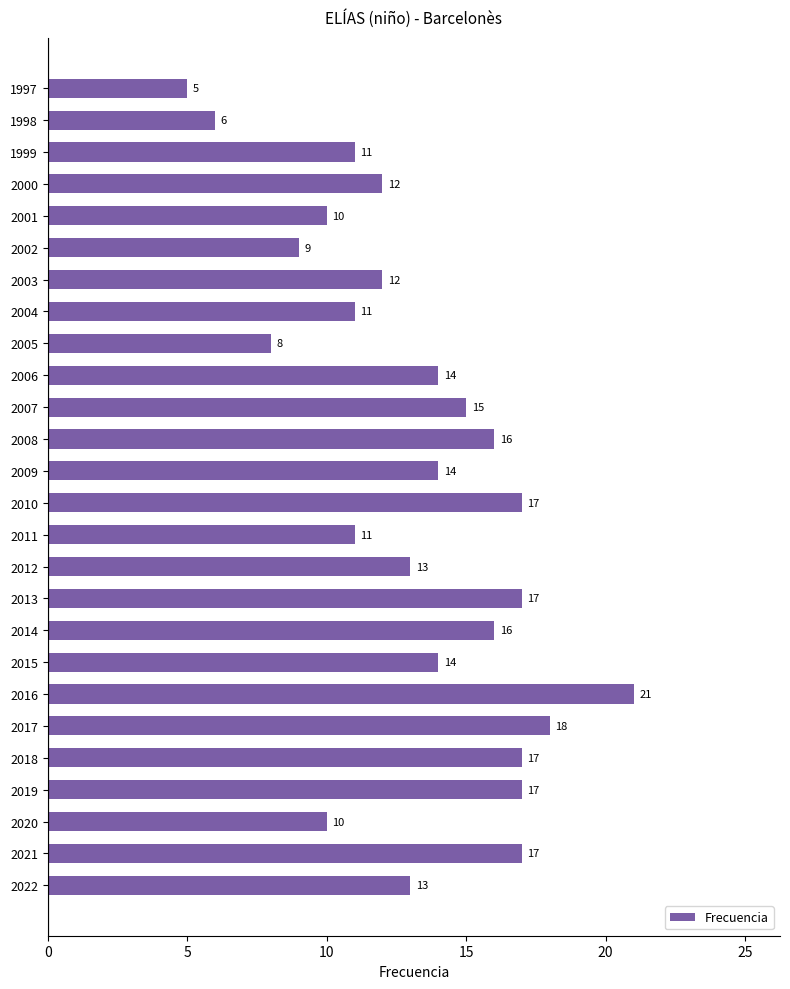

What is the change in value from 2020 to 2004?

+1